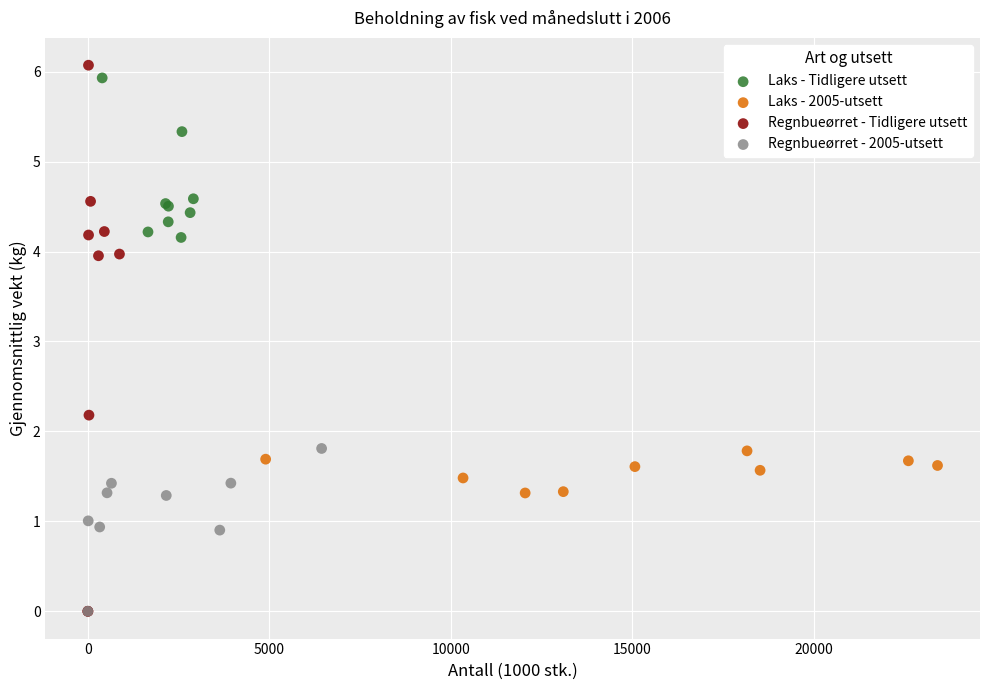

Which series has the widest spread of Y values?

Regnbueørret - Tidligere utsett